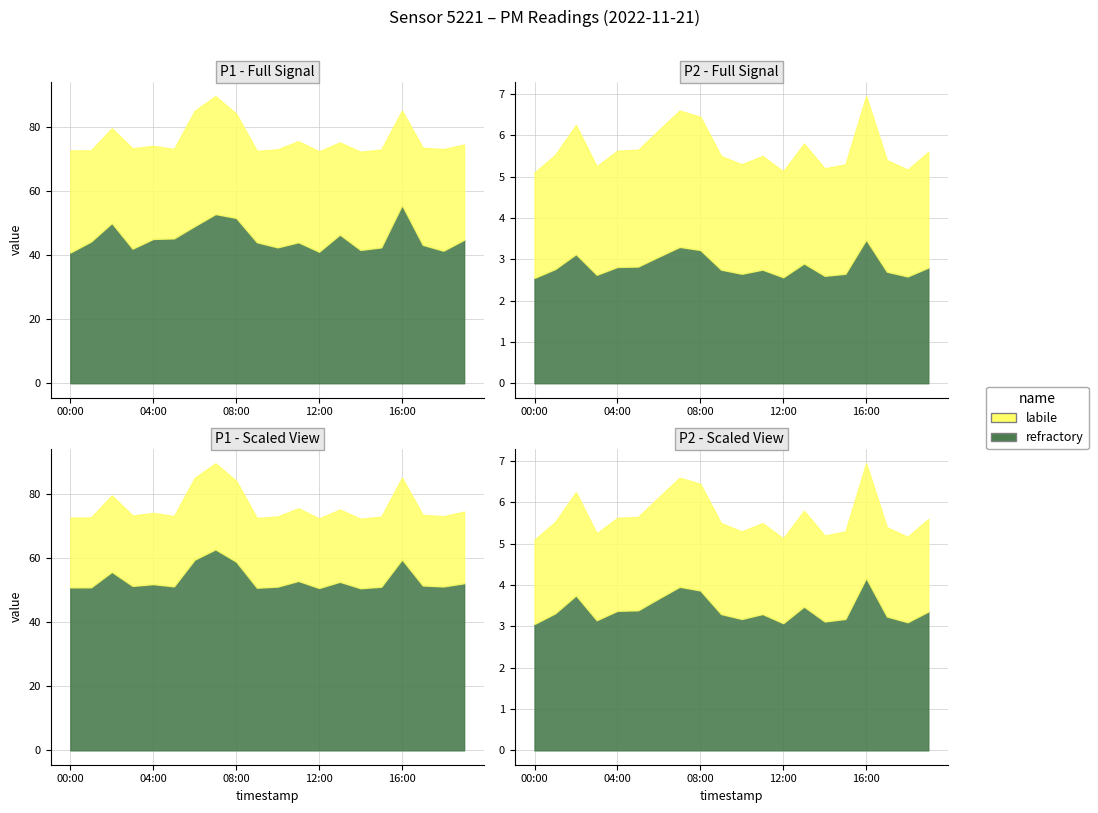

Rank the categories by P1 value from lowest to highest.

14:00, 12:00, 09:00, 00:00, 01:00, 15:00, 10:00, 18:00, 05:00, 03:00, 17:00, 04:00, 19:00, 13:00, 11:00, 02:00, 08:00, 06:00, 16:00, 07:00